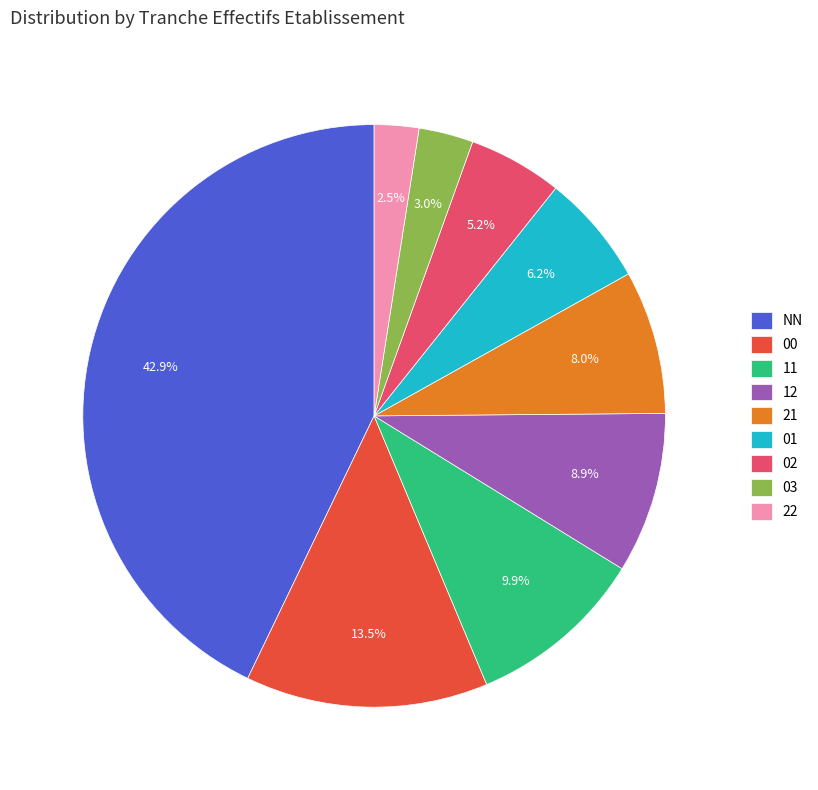

Rank the categories by value from highest to lowest.

NN, 00, 11, 12, 21, 01, 02, 03, 22